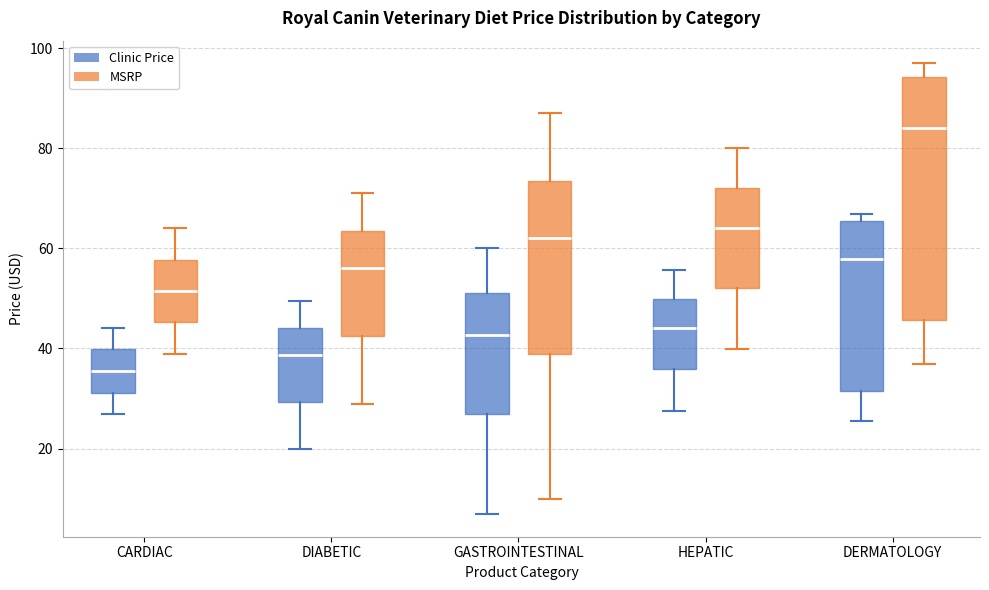

Which box has the lowest median line?

CARDIAC (Clinic Price)